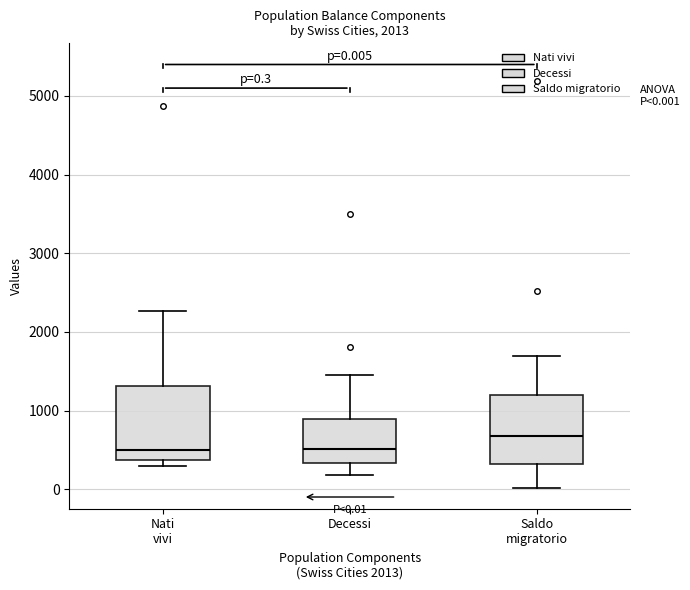

Which box's median line is the highest?

Saldo migratorio